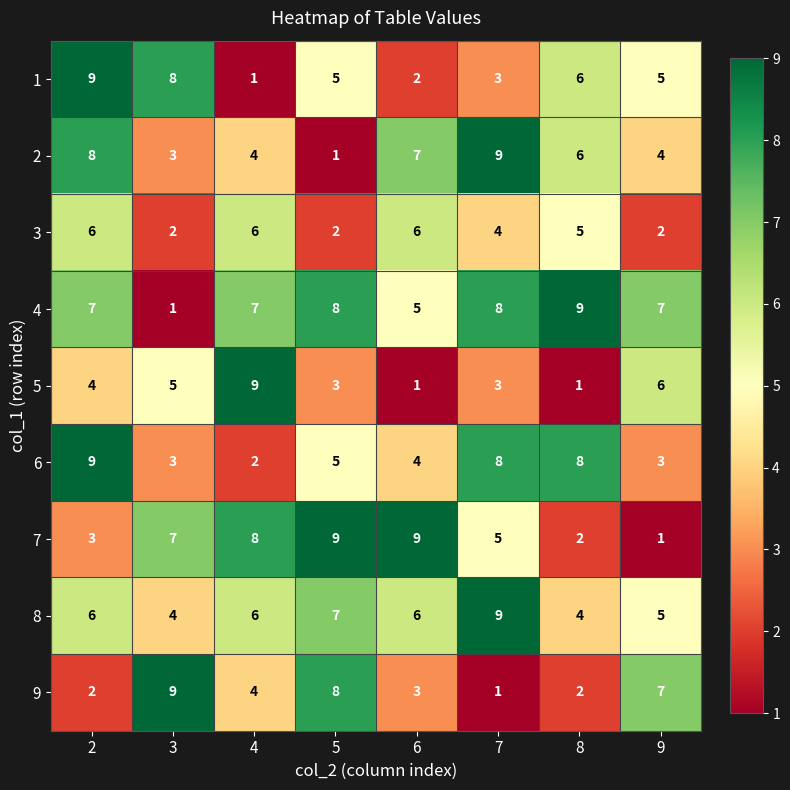

Which category has the highest value in the 8 series?

7